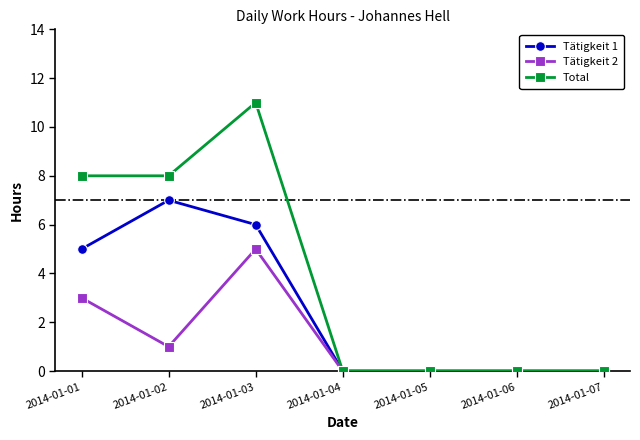

Rank the series by their average value, from lowest to highest.

Tätigkeit 2, Tätigkeit 1, Total